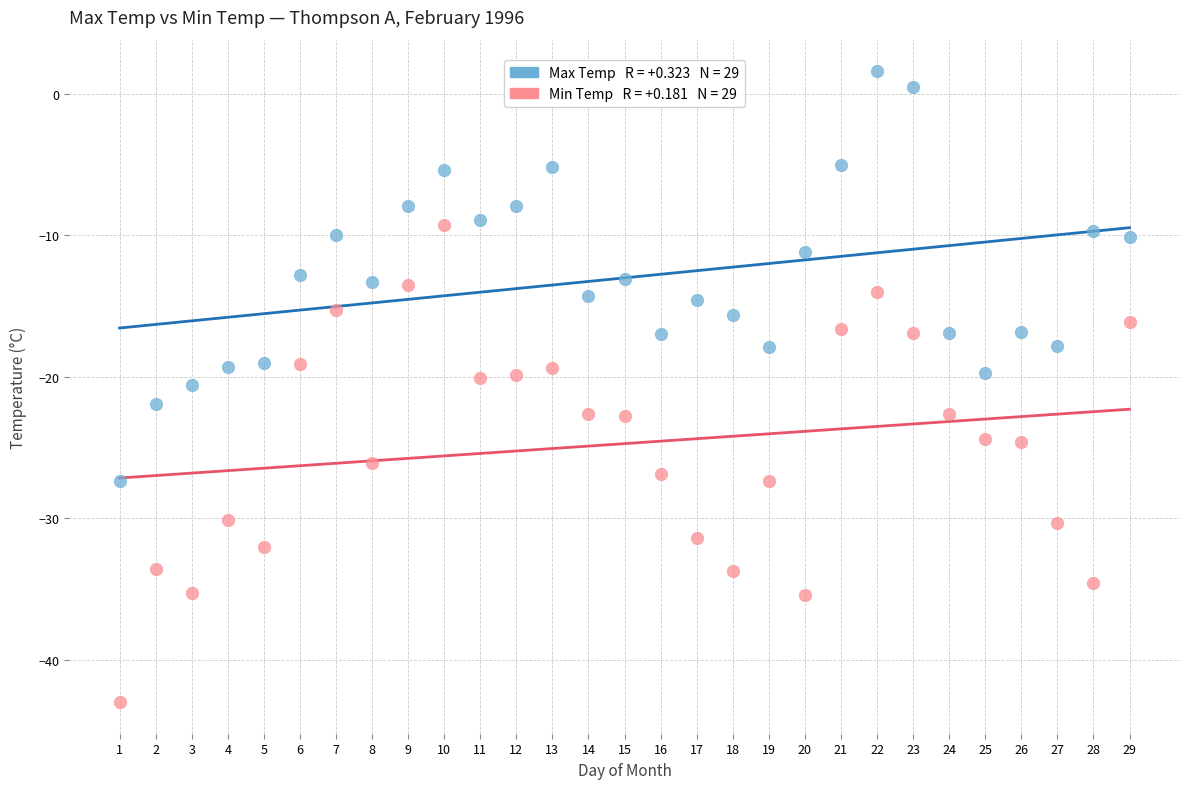

Across all data points, what is the range of X values (max minus min)?

28.0